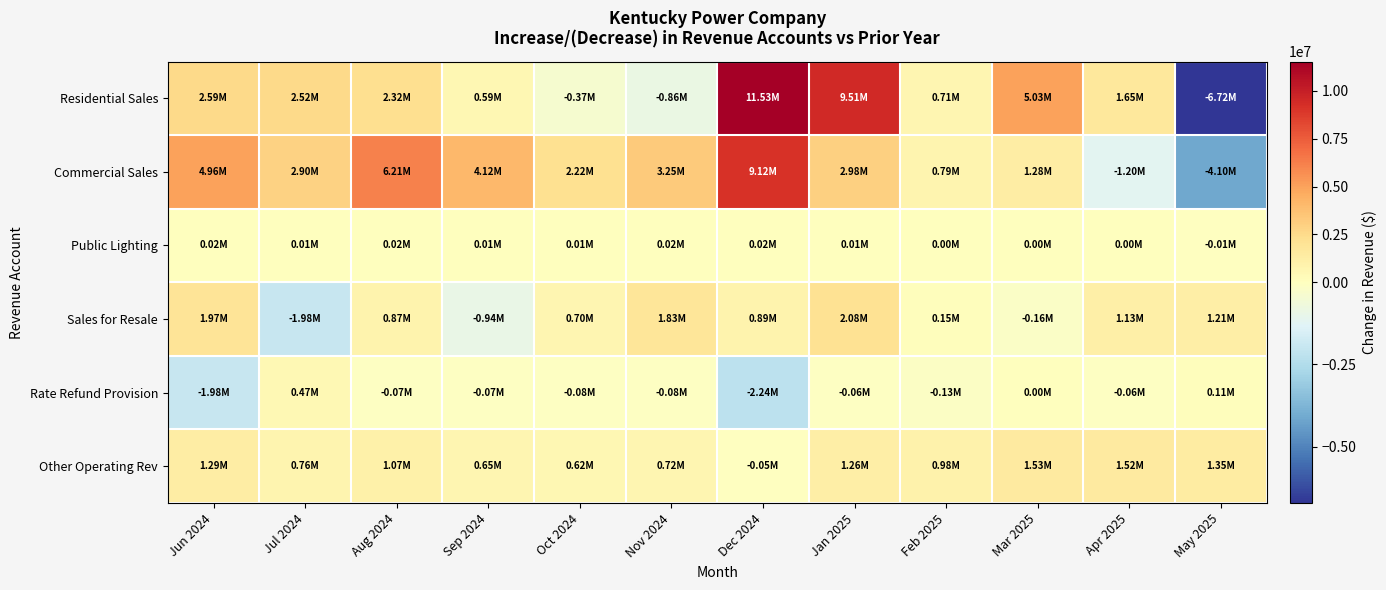

Which label corresponds to the smallest value in the chart?

May 2025